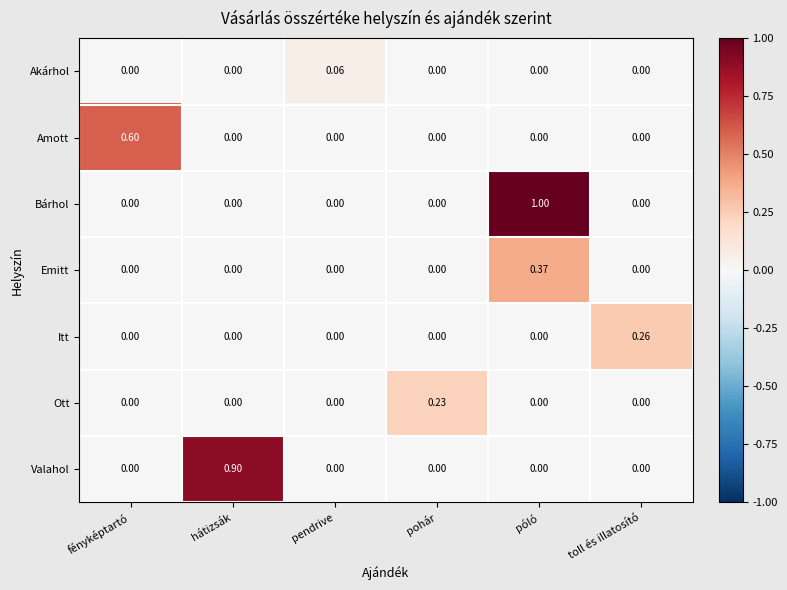

Which series changed the most between fényképtartó and toll és illatosító?

Amott